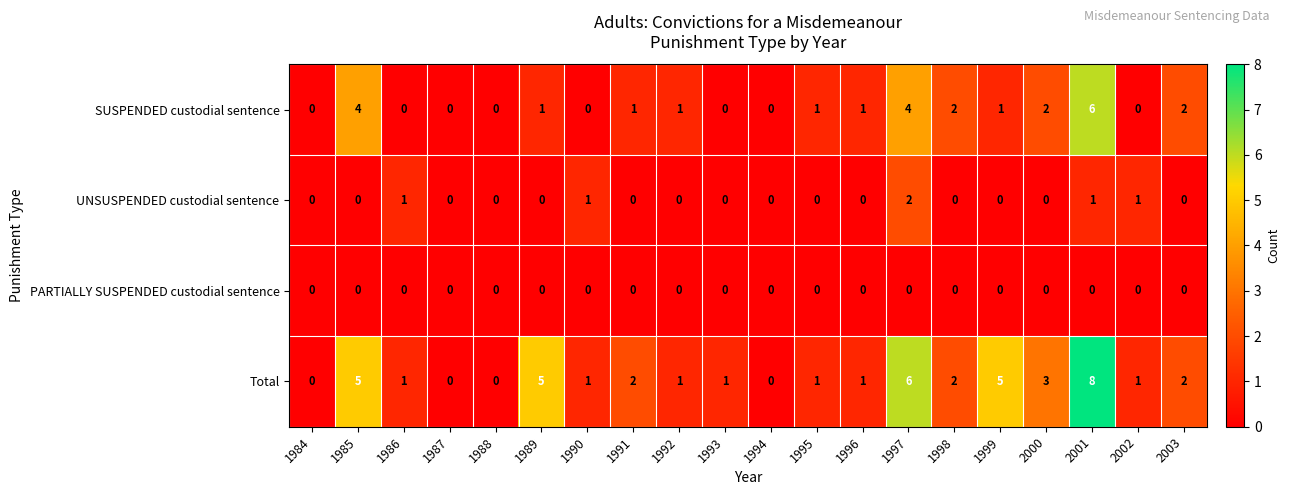

Which series has the largest total across all categories?

Total